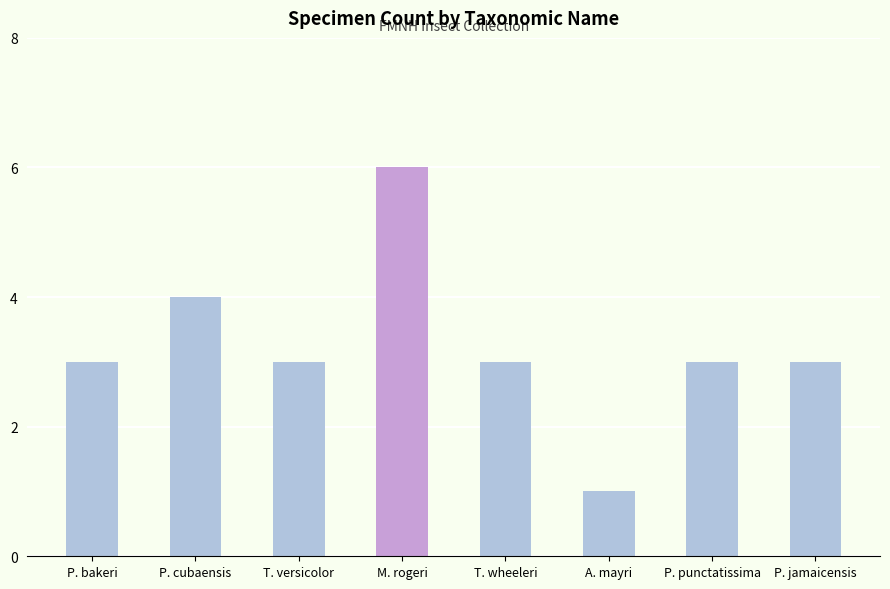

Between P. cubaensis and T. versicolor, which is larger?

P. cubaensis